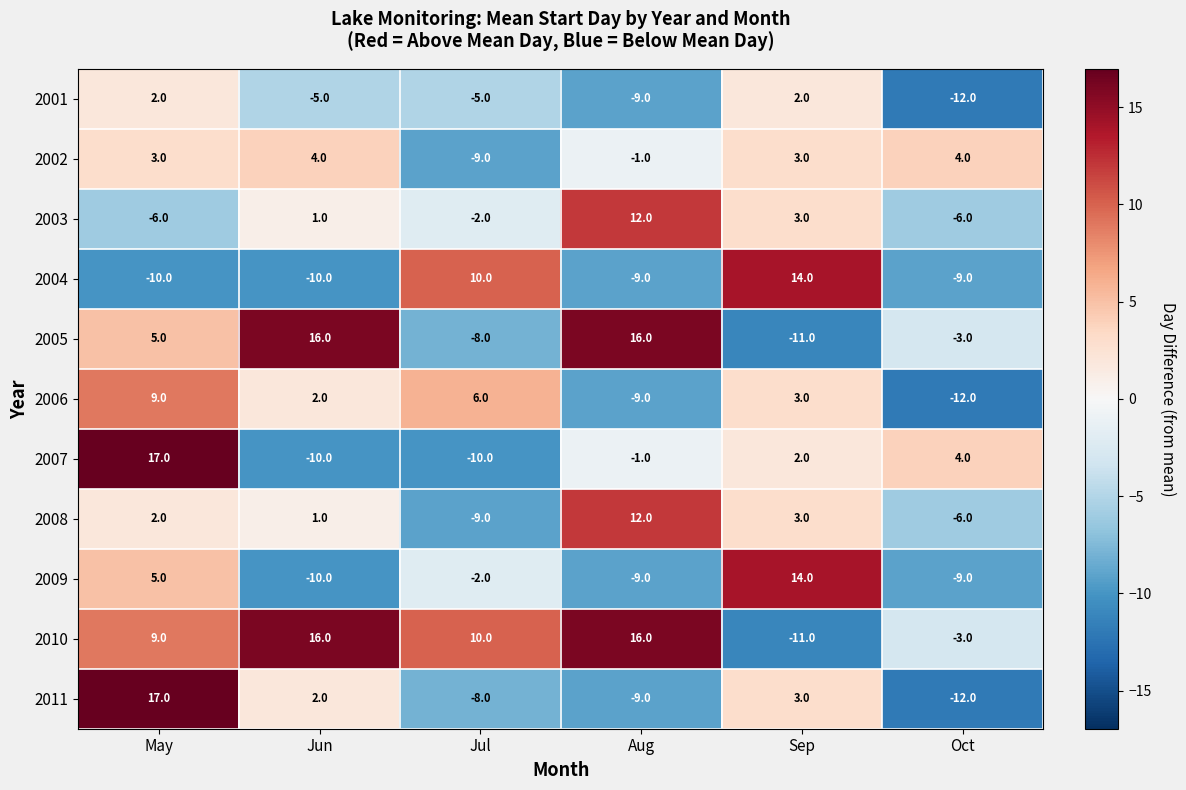

What is the difference between the highest and lowest values at Oct?

16